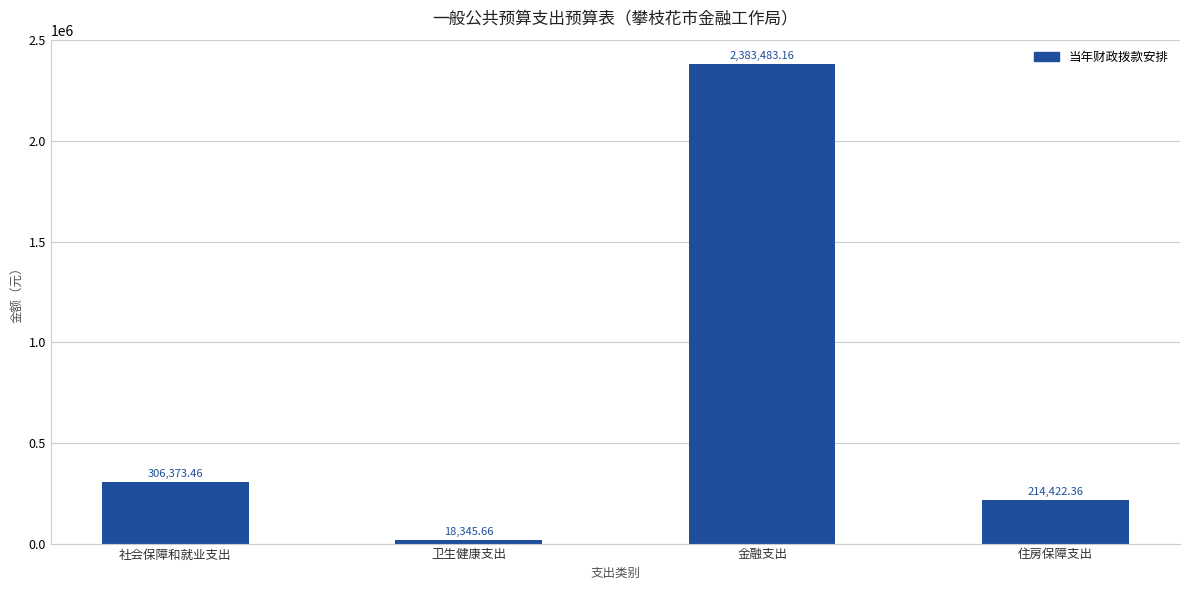

Reading left to right, extract all data points from this chart.

社会保障和就业支出=306373.5	卫生健康支出=18345.7	金融支出=2383483.2	住房保障支出=214422.4